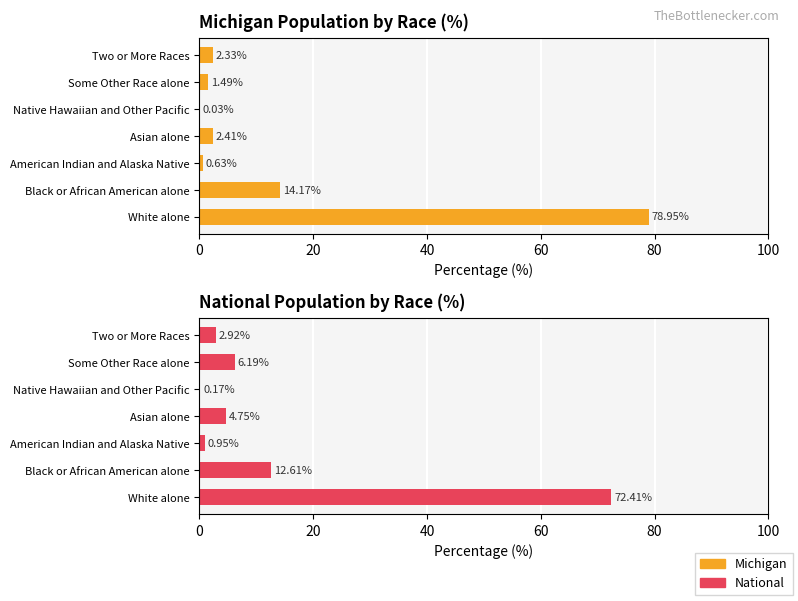

How many bars are there in total?

14